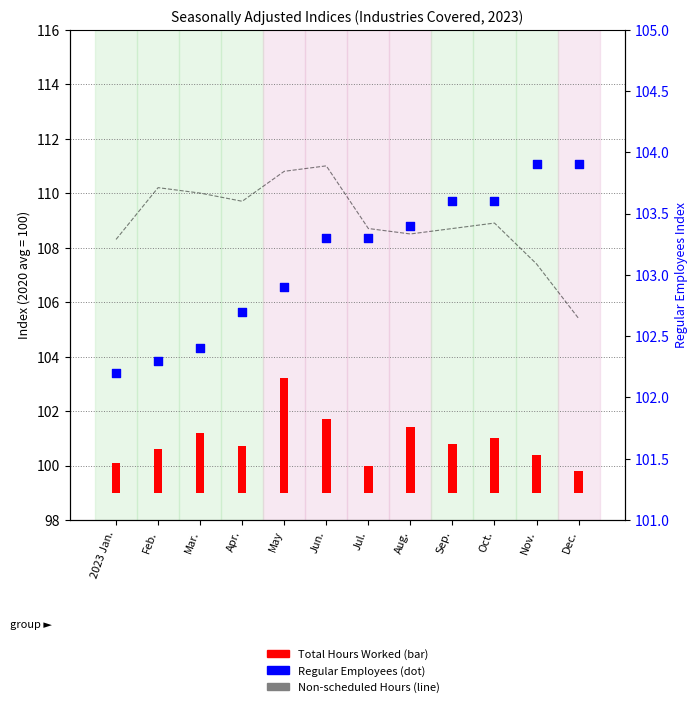

Which series reaches the maximum Y coordinate?

Non-scheduled Hours Worked